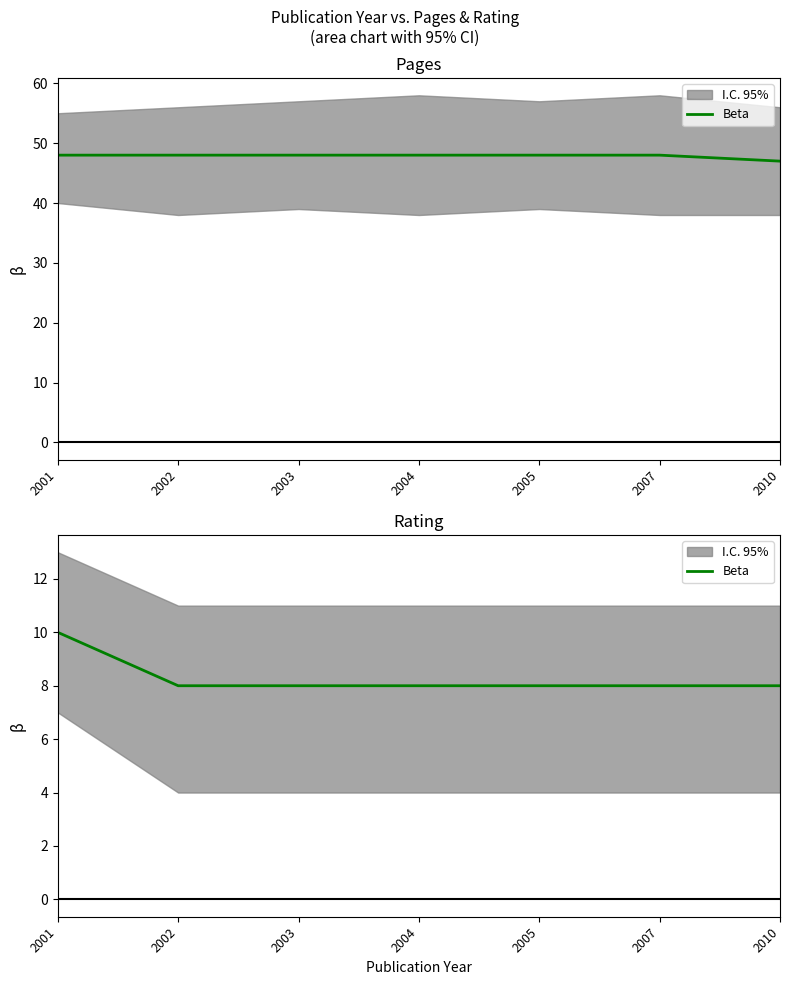

What is the difference between the maximum and second lowest values?

2